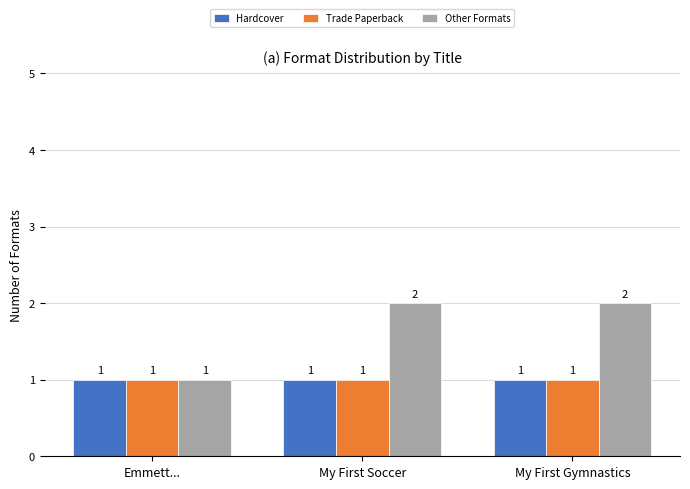

Is it true that Hardcover equals 0 at My First Gymnastics?

False